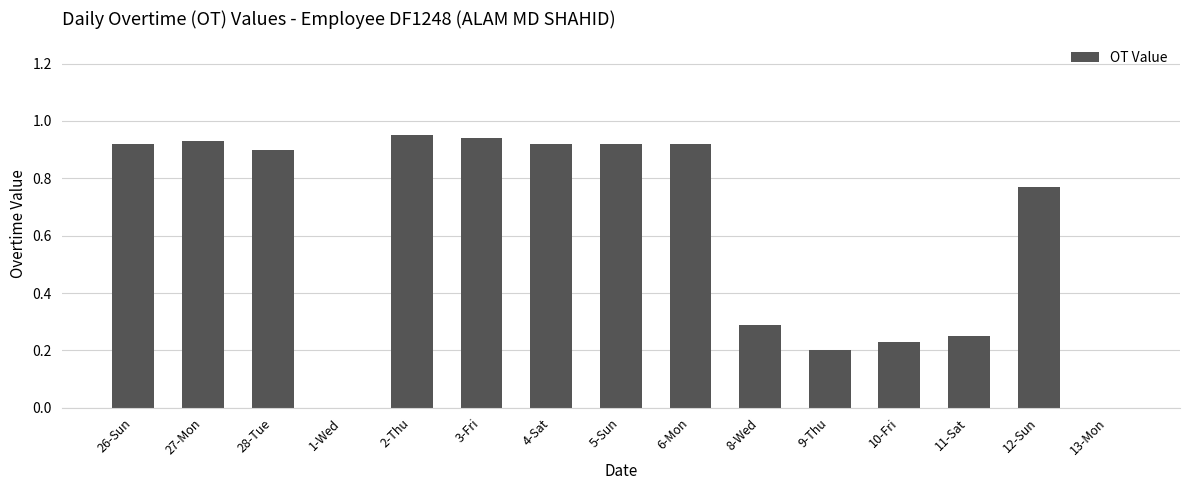

What is the change in value from 1-Wed to 3-Fri?

+0.9